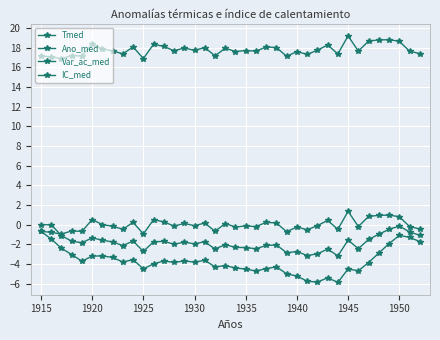

Does the chart have visible grid lines?

Yes